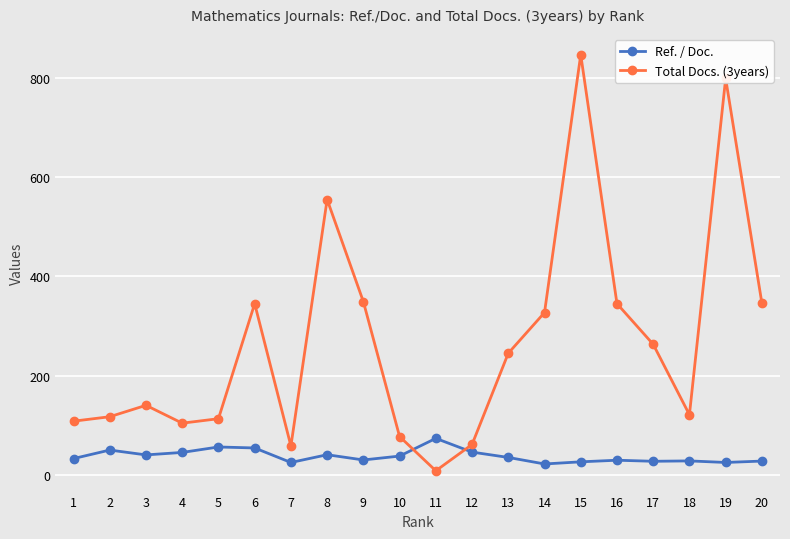

Is the value of Ref. / Doc. at 18 greater than the value of Total Docs. (3years) at 15?

No